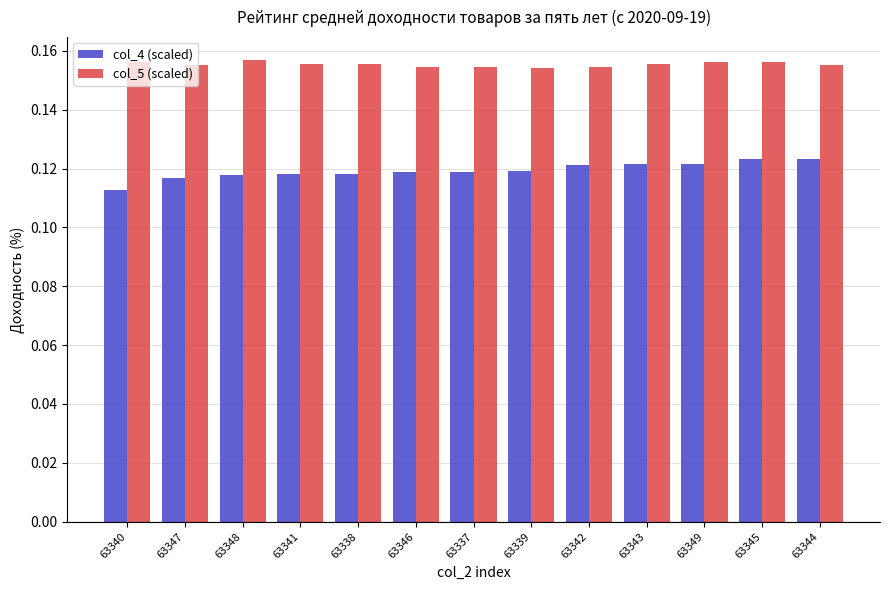

List the series in order of their overall mean, highest first.

col_5 (scaled), col_4 (scaled)